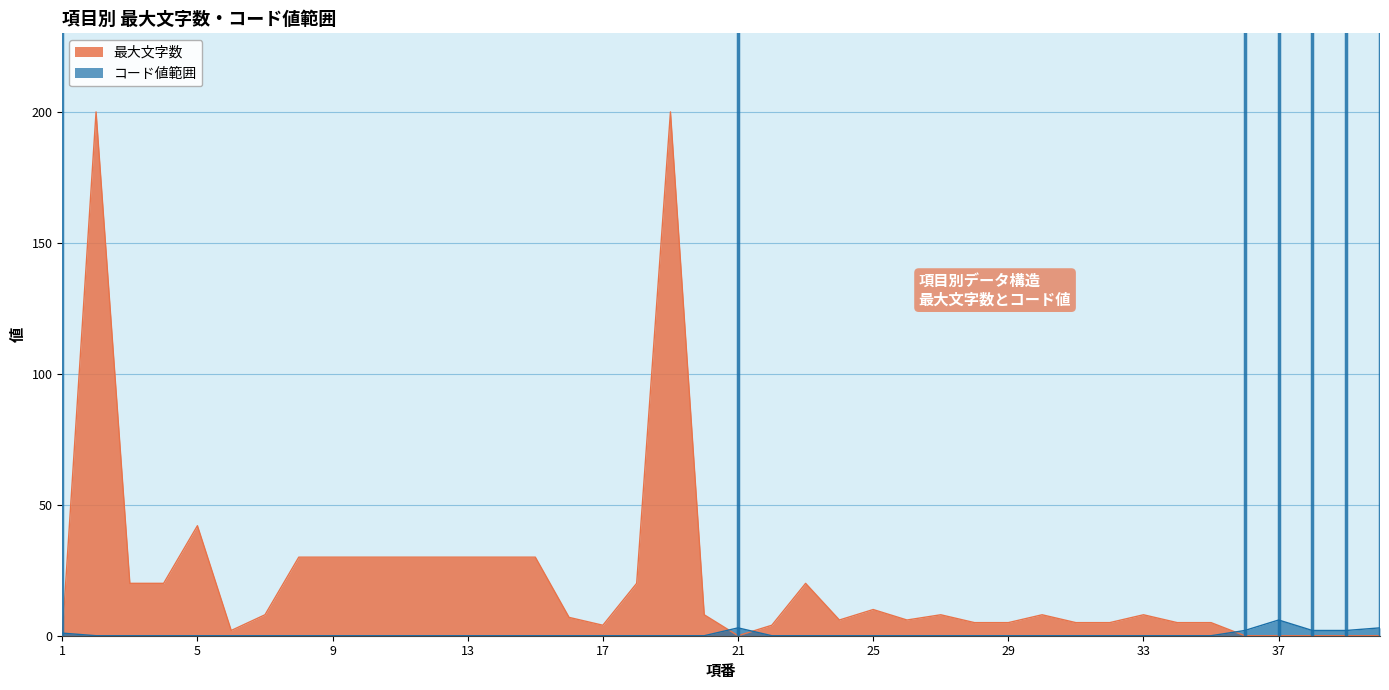

What is the value of the 最大文字数 point at the 31st from the left?

5